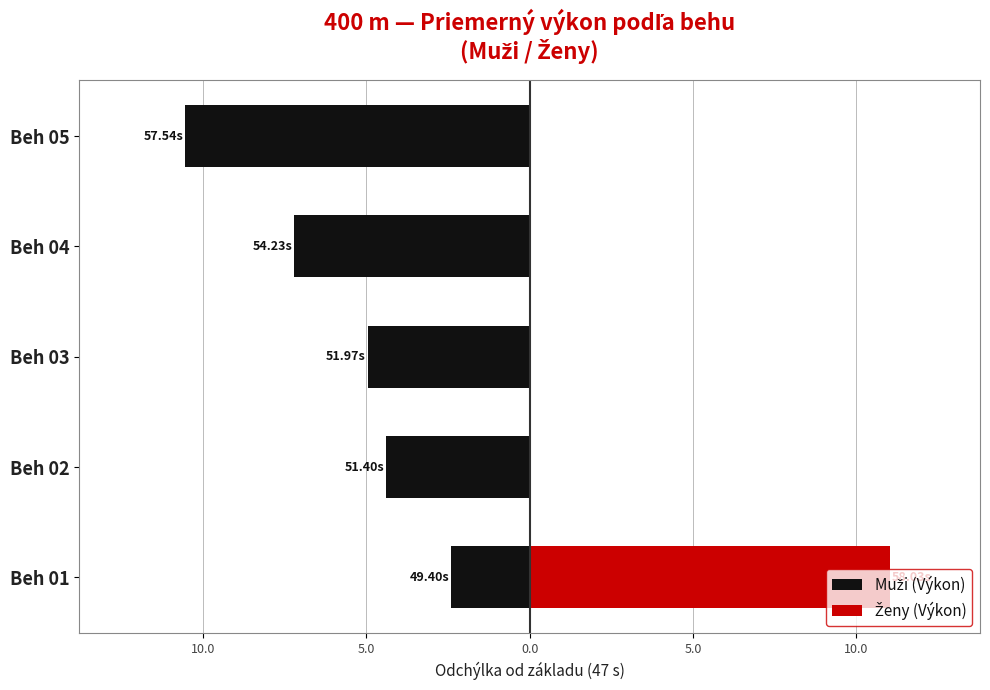

What are all the series names shown in the legend?

Muži (Výkon), Ženy (Výkon)